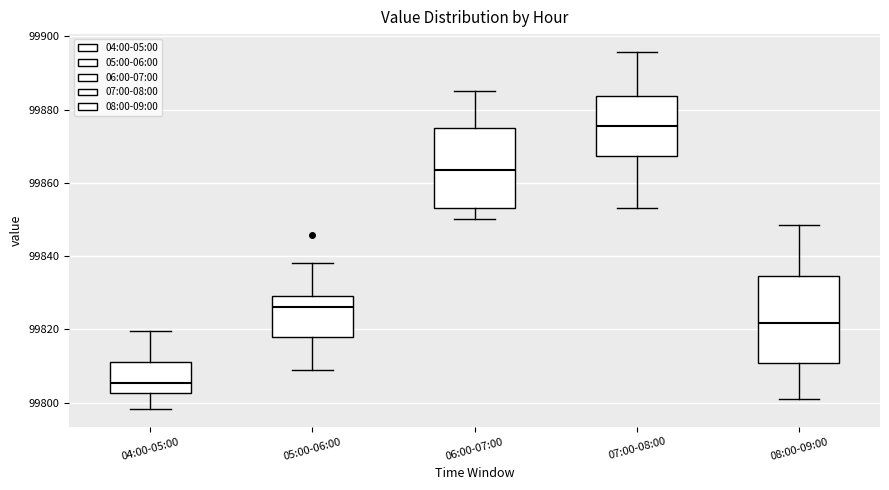

Reading left to right, read every box against the y-axis: the position of its median line, the range the box covers, and the ends of its whiskers. The values are not printed on the chart, so give them approximately, as read against the axis.

04:00-05:00: median 99806, box 99802 to 99812, whiskers 99798 to 99820
05:00-06:00: median 99826, box 99818 to 99830, whiskers 99808 to 99838
06:00-07:00: median 99864, box 99854 to 99876, whiskers 99850 to 99886
07:00-08:00: median 99876, box 99868 to 99884, whiskers 99854 to 99896
08:00-09:00: median 99822, box 99810 to 99834, whiskers 99800 to 99848